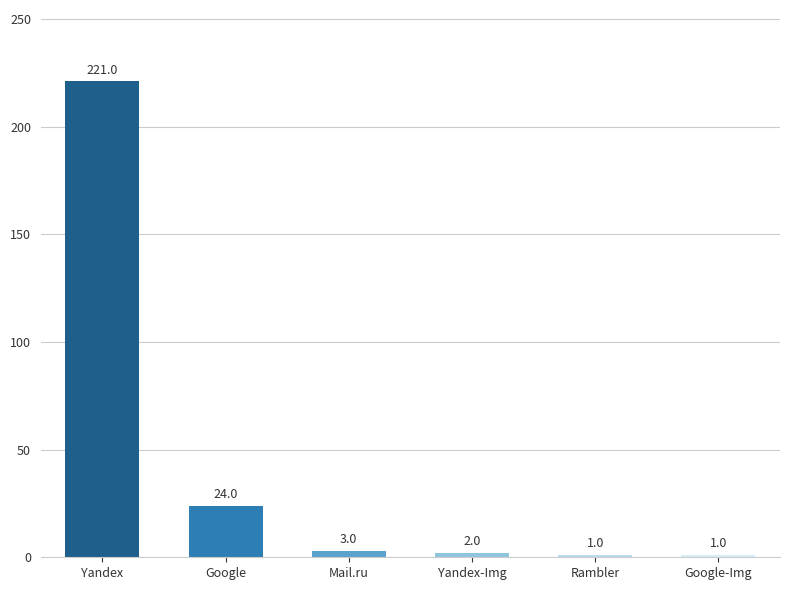

Where does the data first go above 3?

Yandex